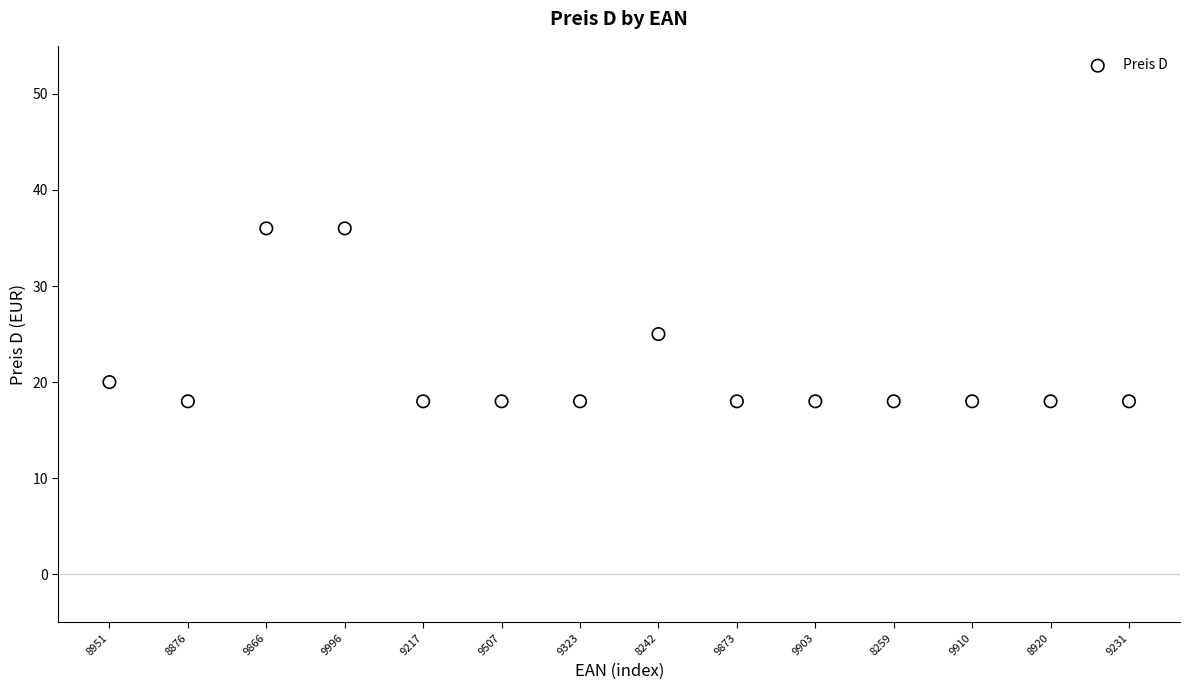

What Y value in the scatter plot is closest to 27?

25